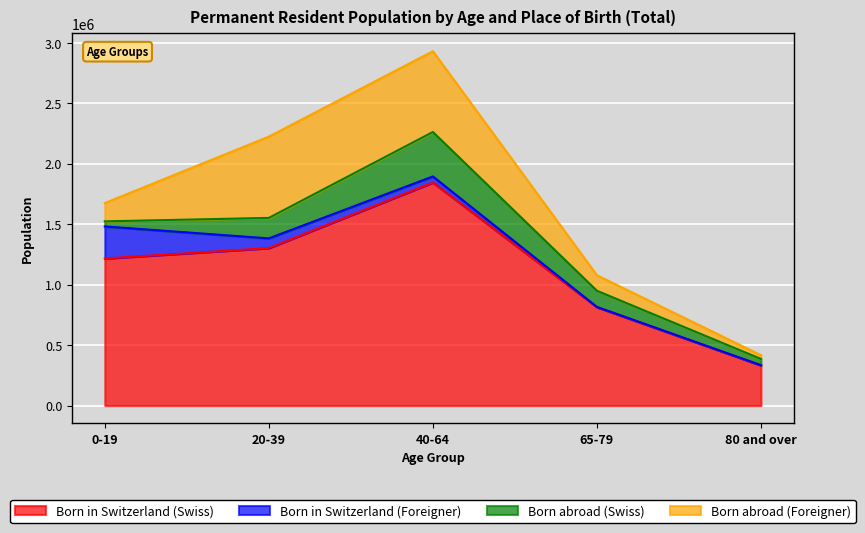

Which category has the lowest value in the Born in Switzerland (Swiss) series?

80 and over